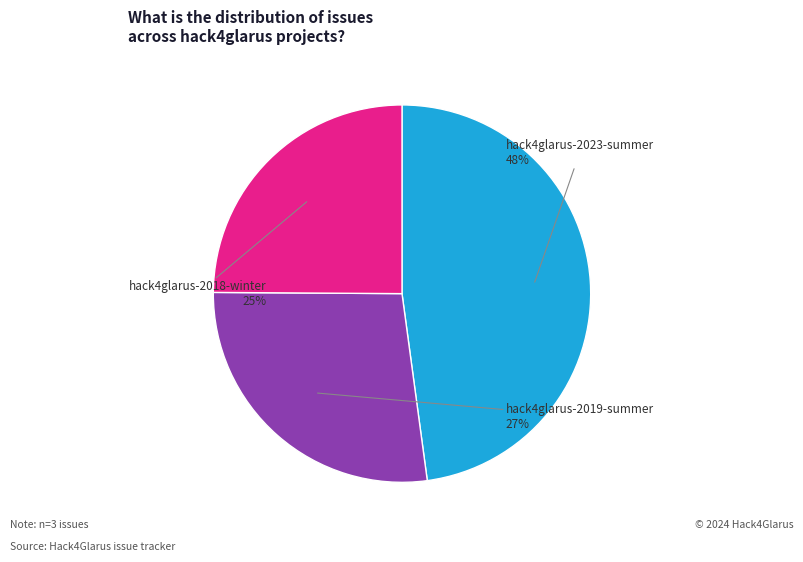

Is there a majority slice in this chart?

No